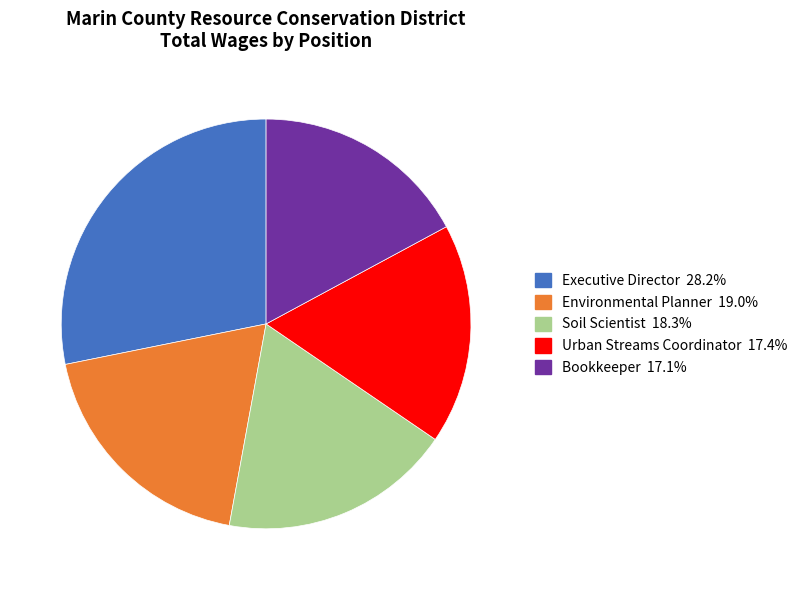

Is it true that Urban Streams Coordinator is 17% of the pie?

True